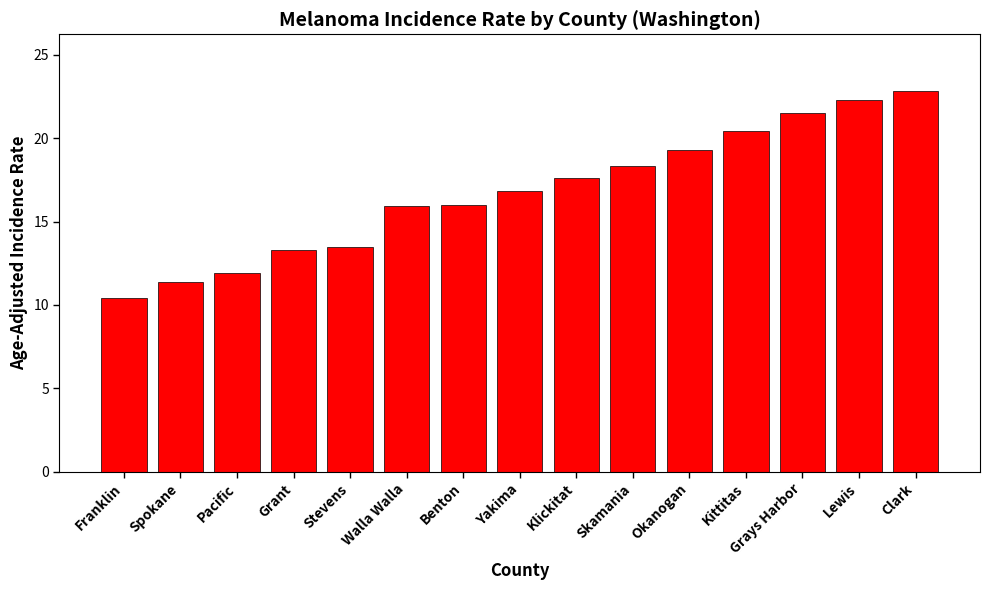

Count the number of data series in this chart.

1